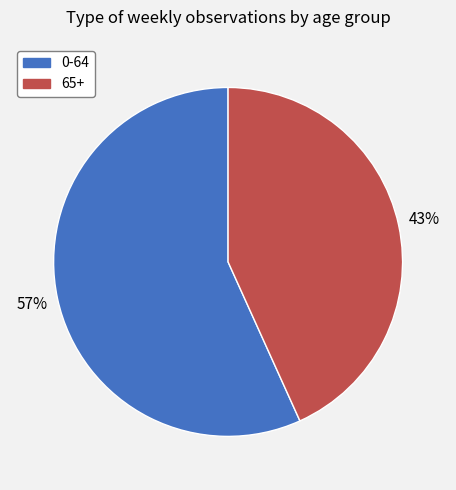

To the nearest percent, what is the difference between the 0-64 and 65+ slice percentages?

14%